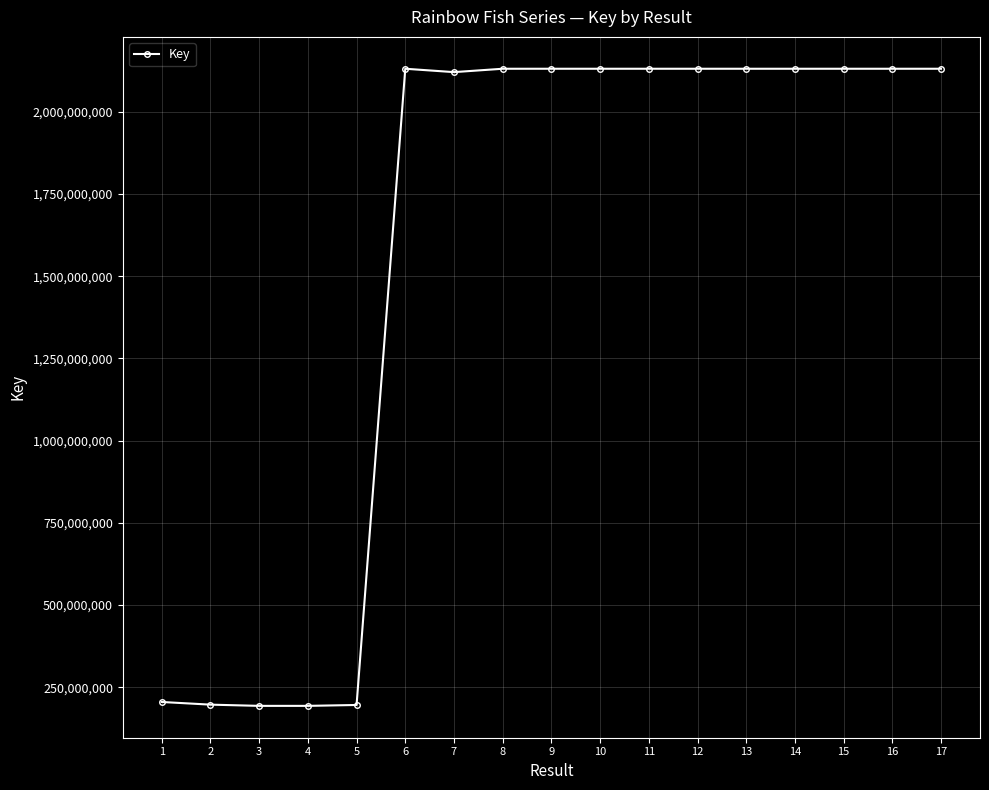

True or false: there are more than 2 points higher than both neighbors.

True